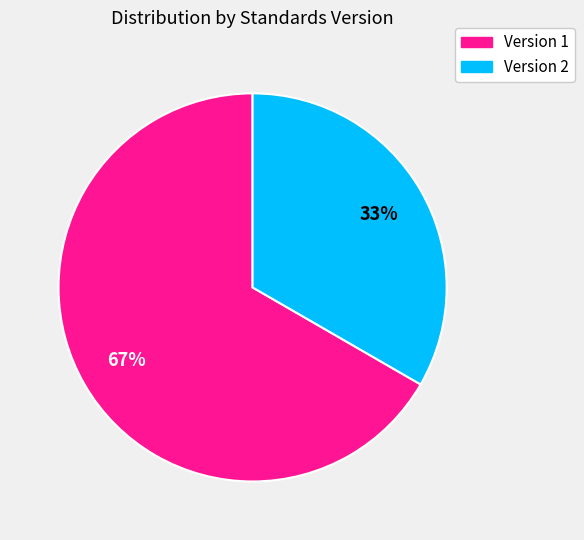

The Version 1 slice represents 67% of the pie. True or false?

True